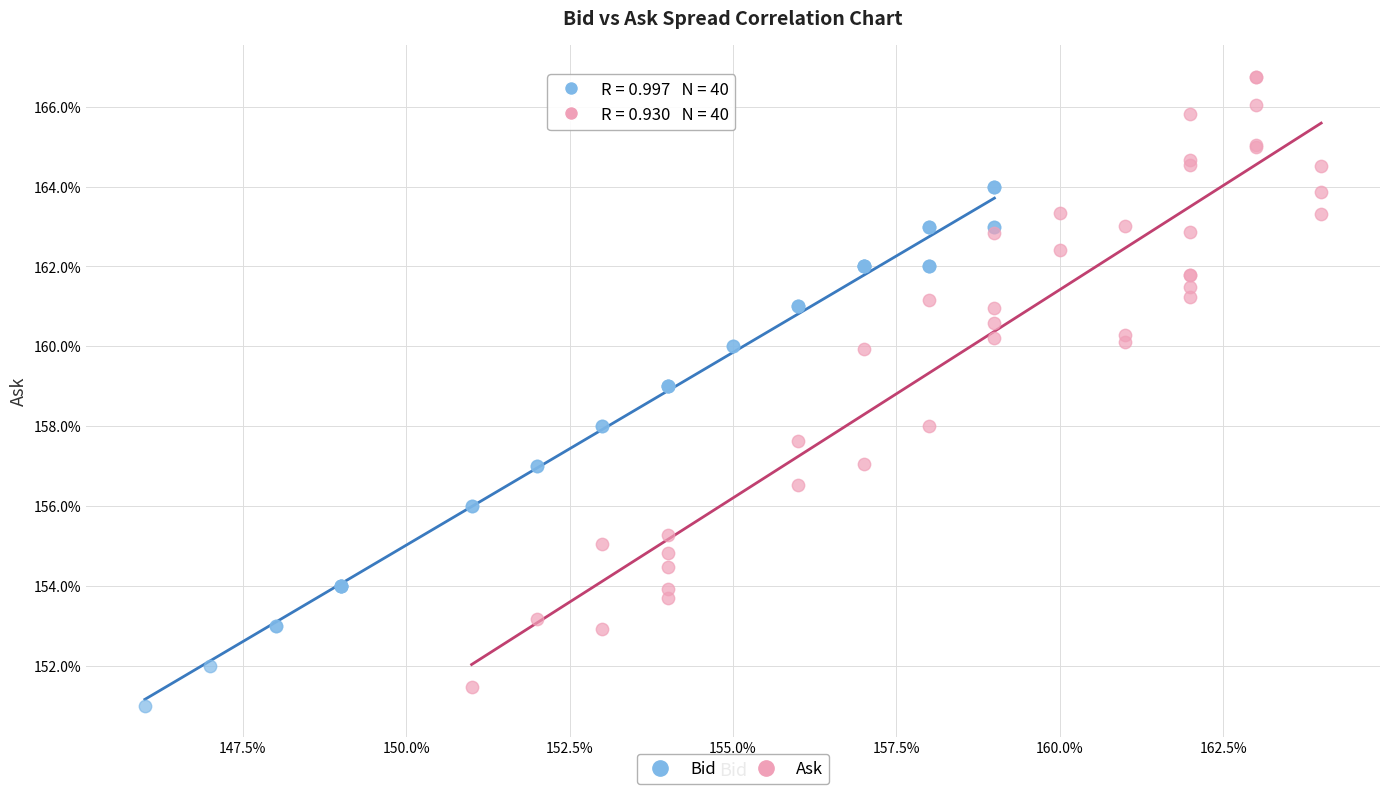

What are all the series names shown in the legend?

Bid, Ask